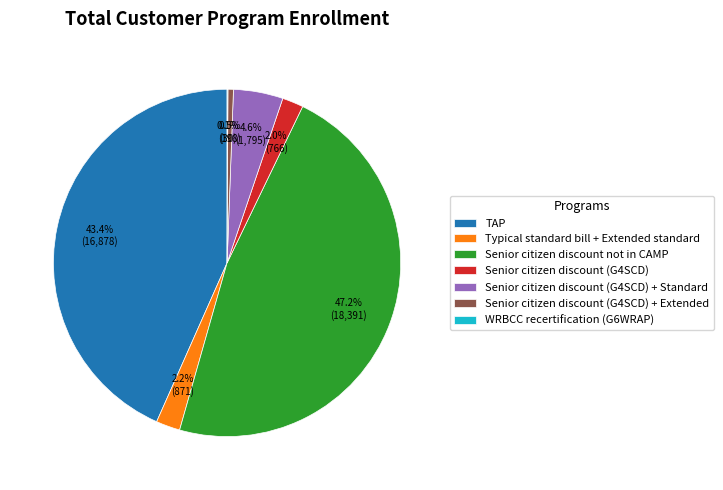

Between Senior citizen discount (G4SCD) + Extended and Senior citizen discount not in CAMP, which is larger?

Senior citizen discount not in CAMP